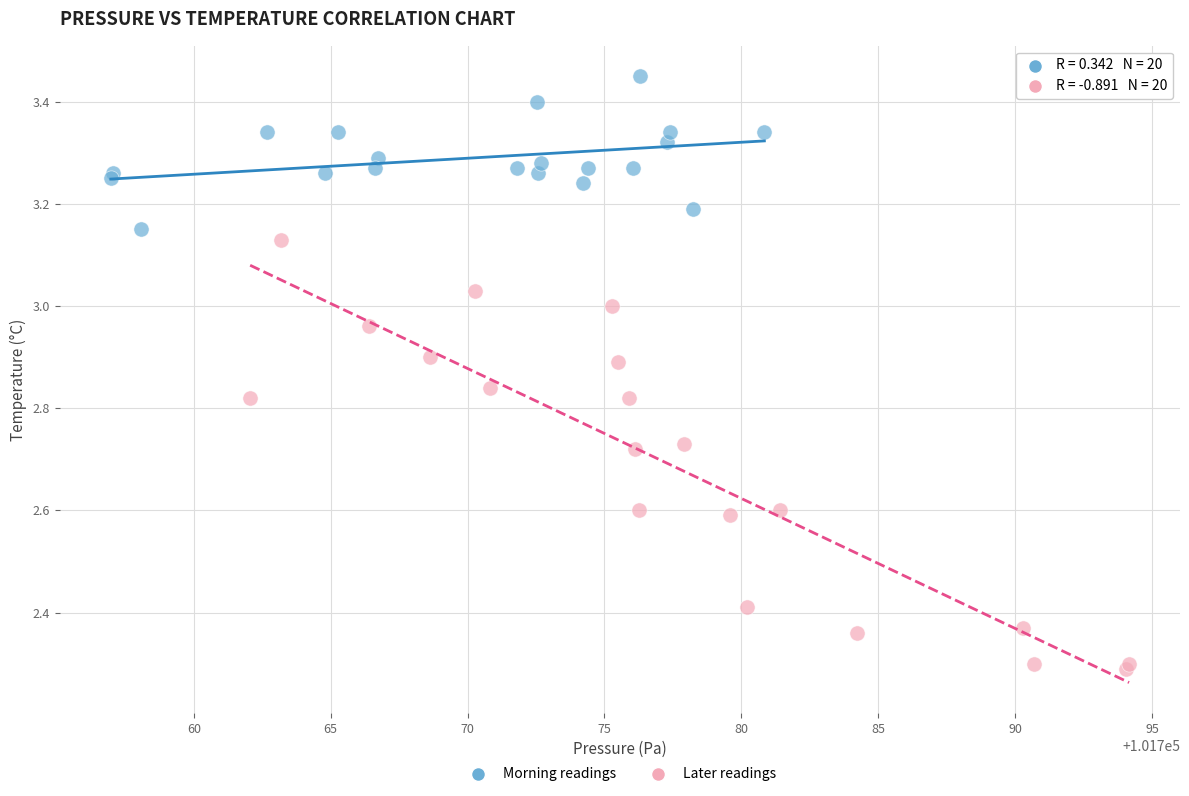

Which series contains the highest Y value?

Morning readings